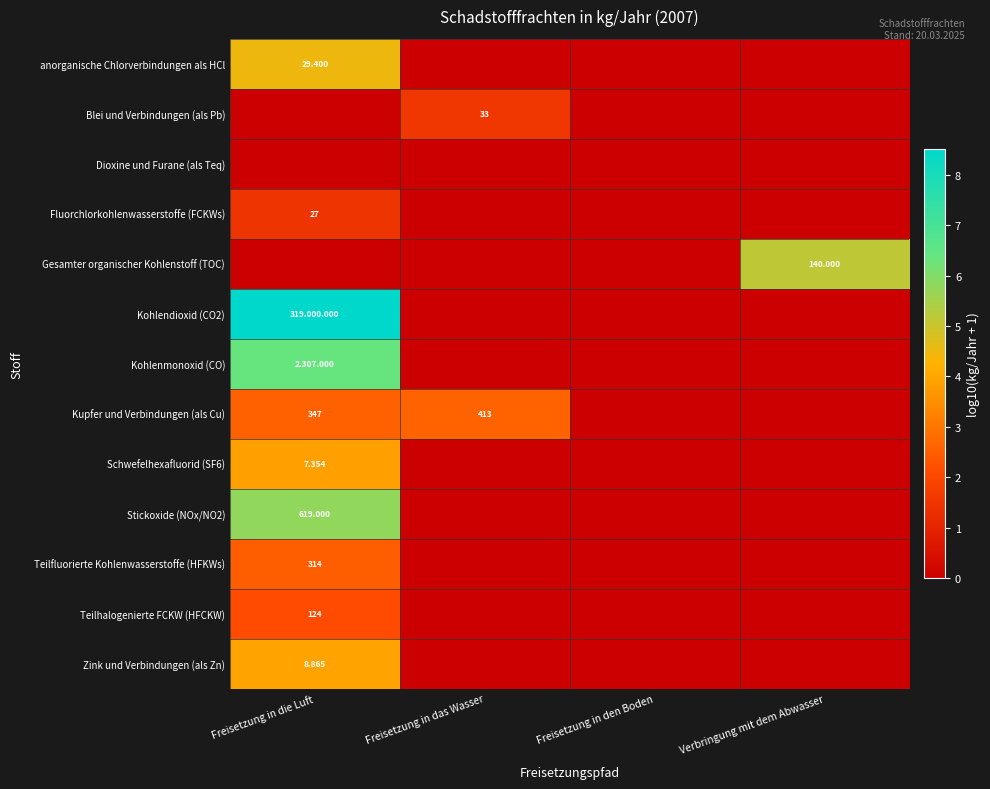

Which has a higher value, Freisetzung in die Luft or Freisetzung in den Boden?

Freisetzung in die Luft